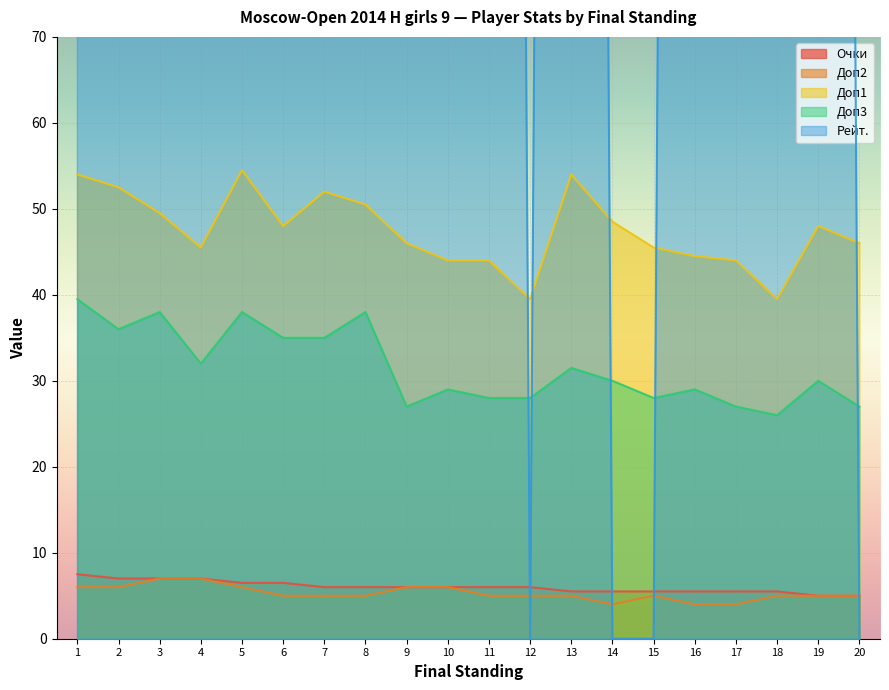

Count the Очки values in the range 5 to 6.

14